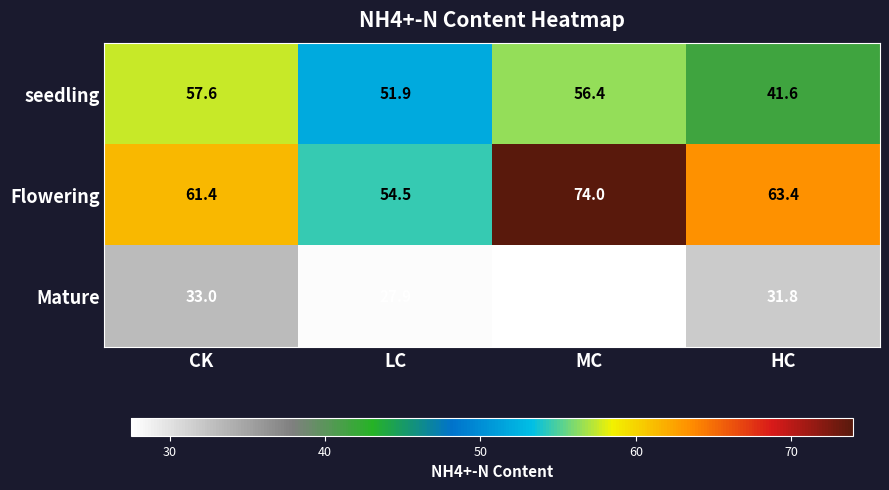

Count the number of categories in the chart.

4